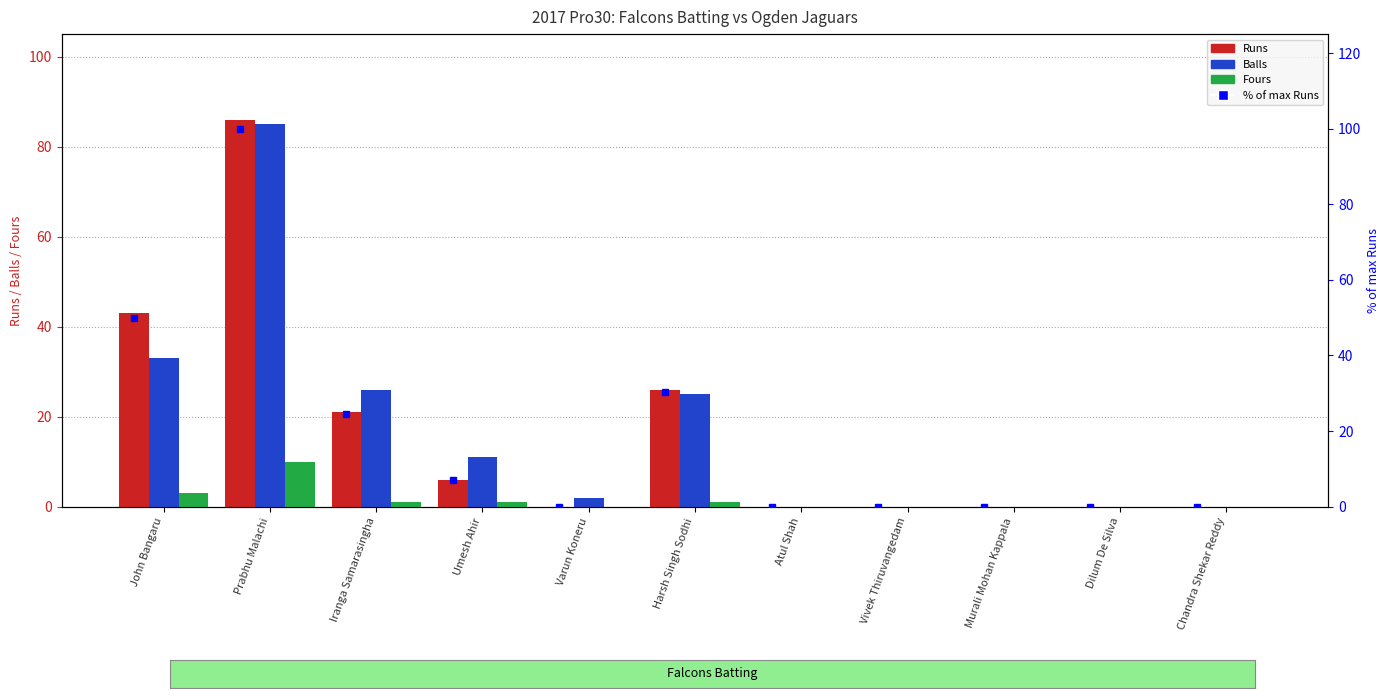

True or false: % of max (Runs) has a value of 0.0 at Atul Shah.

True